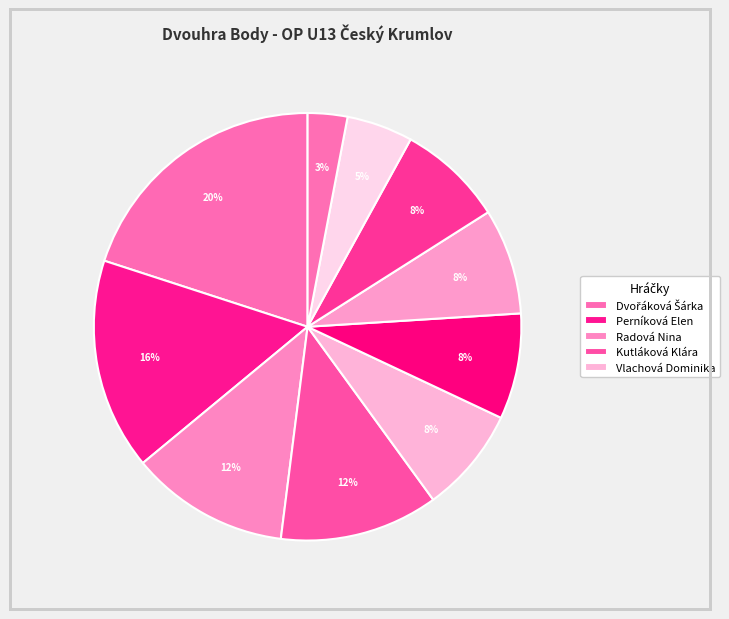

Count the number of slices in the pie.

10